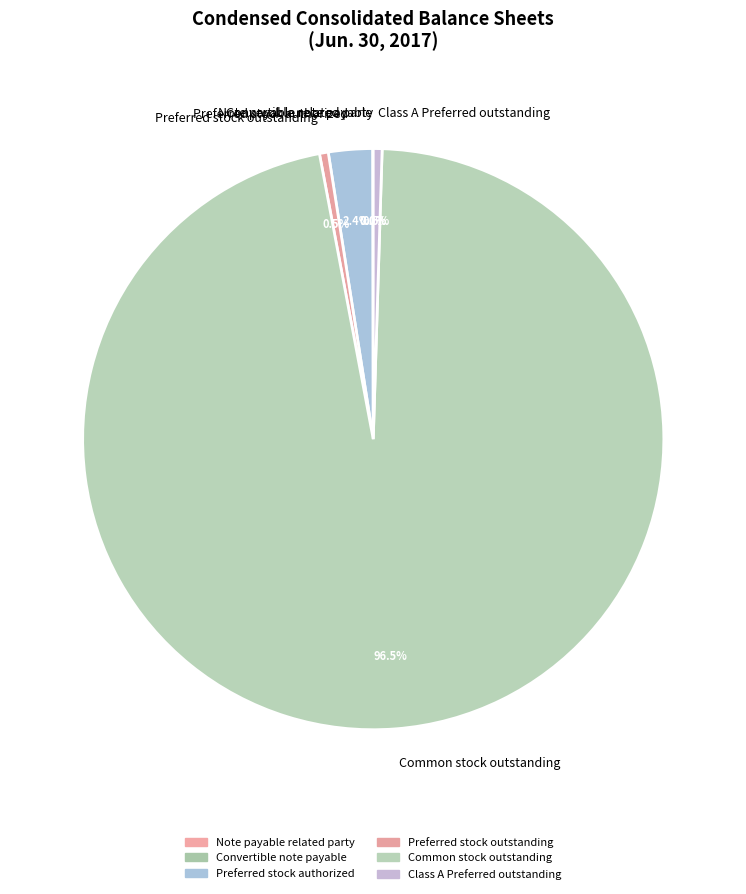

To the nearest percent, what is the average slice percentage?

17%